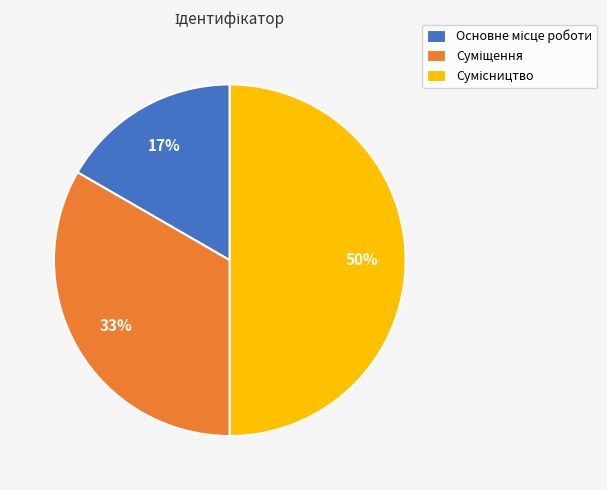

To the nearest percent, what is the average slice percentage?

33%